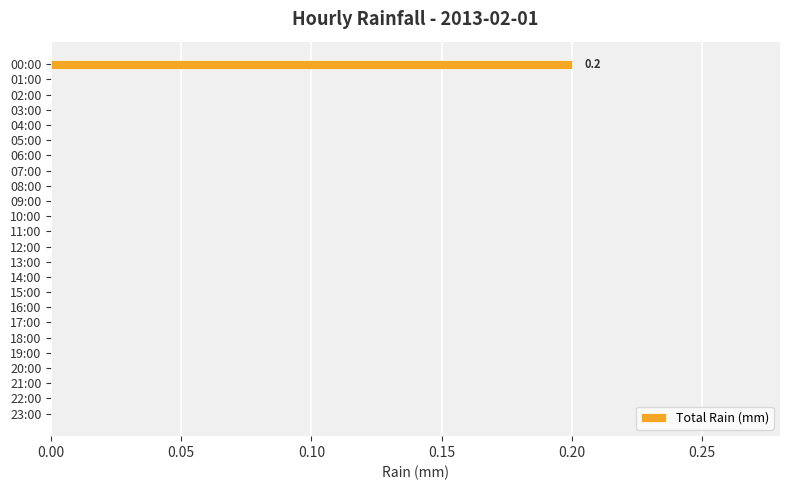

Is it true that the value at 01:00 is 0.1?

False